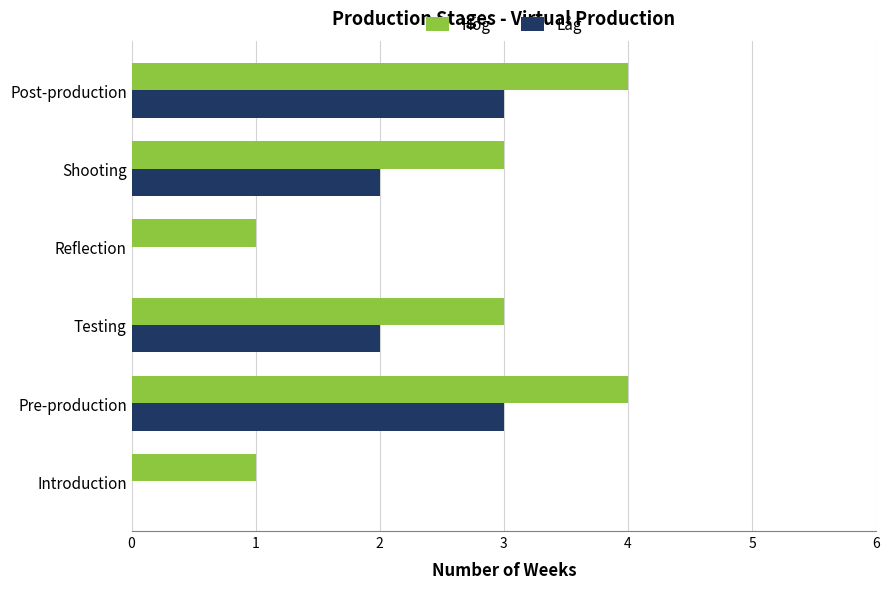

The Låg series shows 3 at Testing. True or false?

False